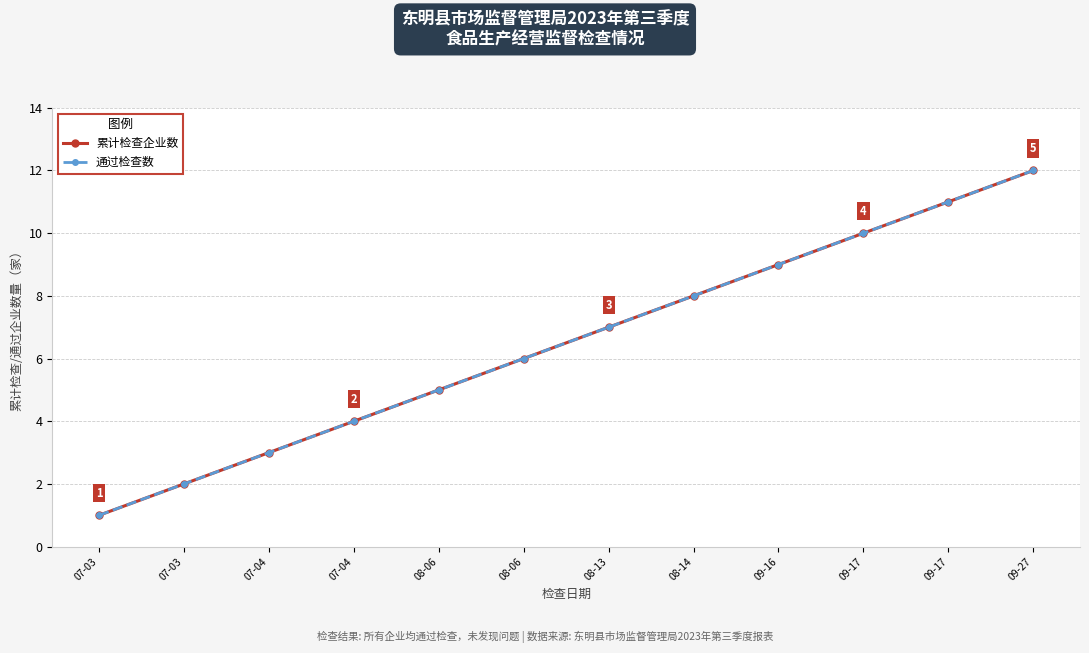

What is the label of the 2nd point from the left?

07-03